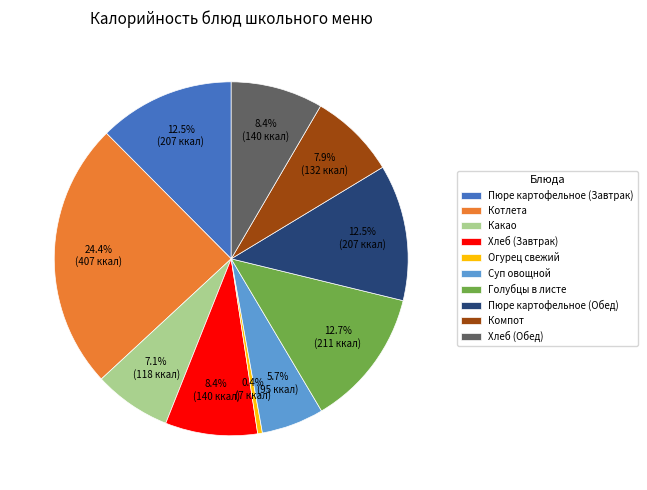

To the nearest percent, what is the average slice percentage?

10%